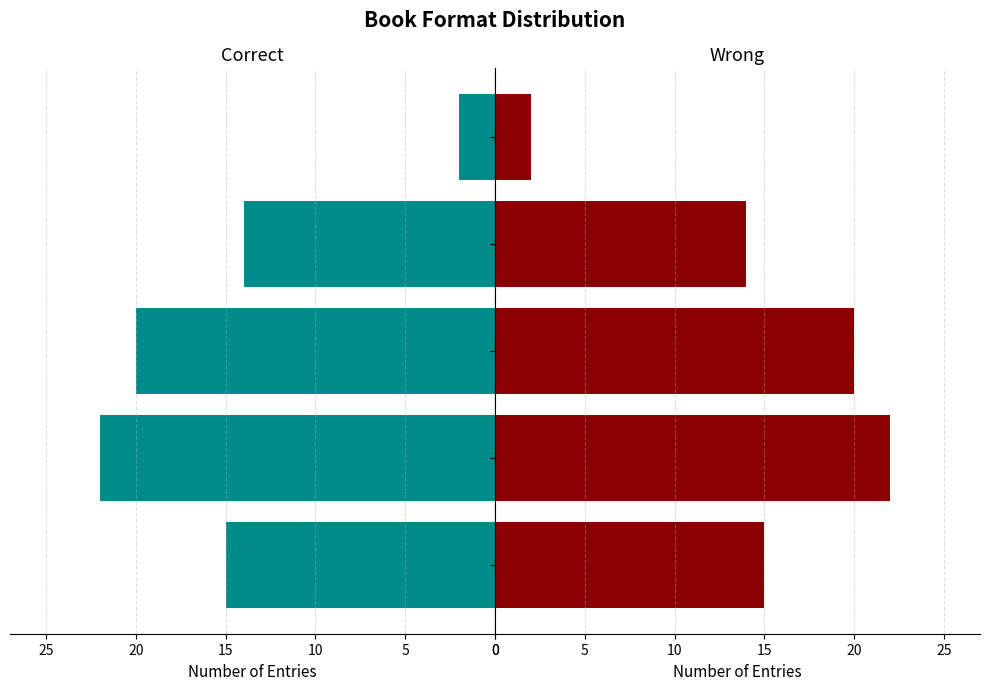

At which label is Wrong closest to 12?

Audio Download